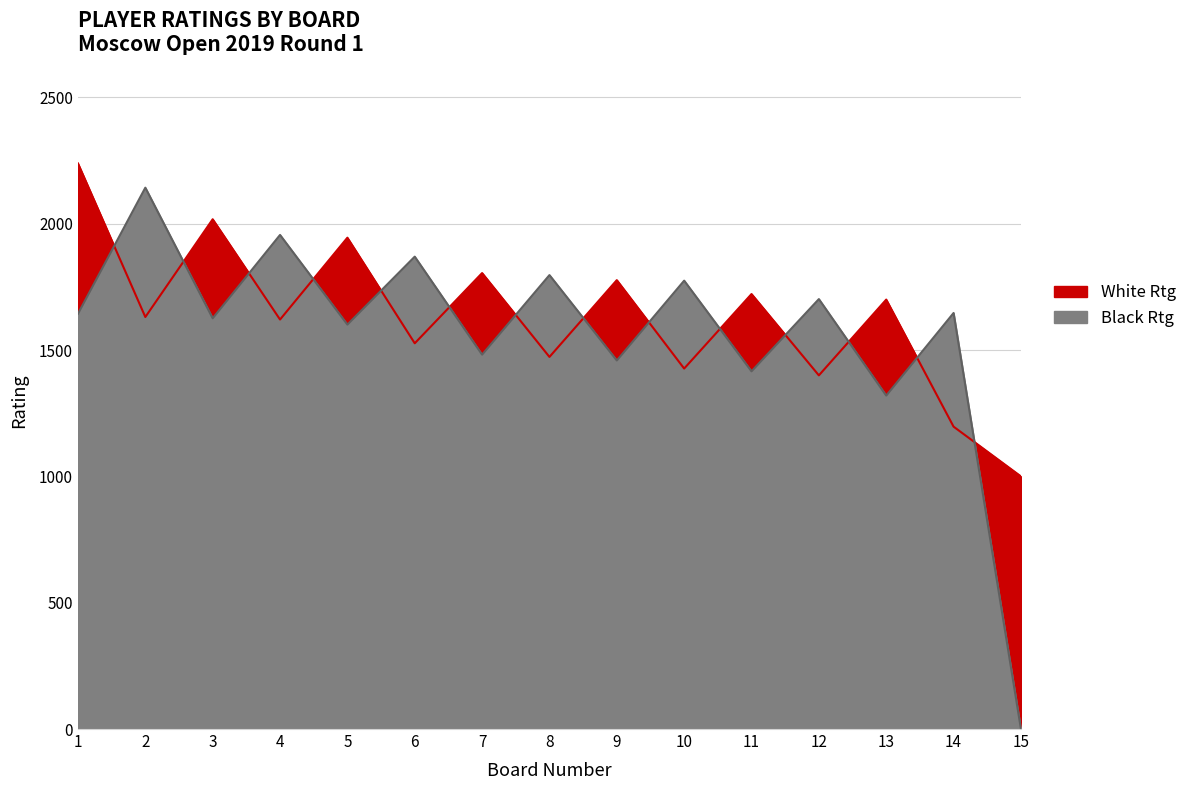

How many interior local peaks does the Black Rtg series have?

7